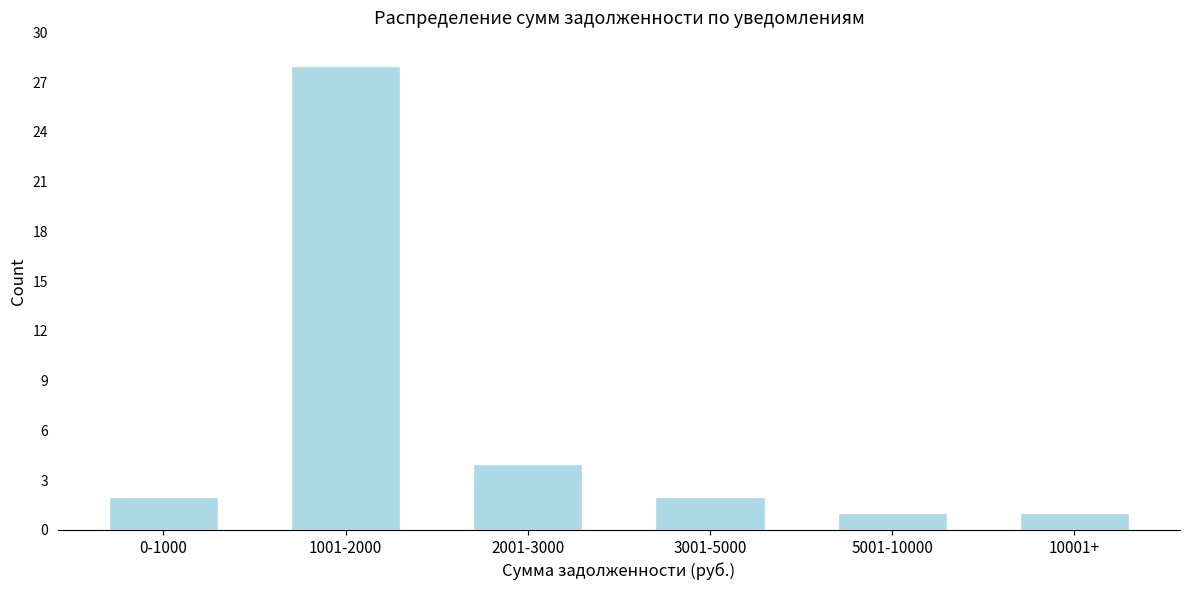

Reading right to left, transcribe all the data shown in this chart.

1	1	2	4	28	2